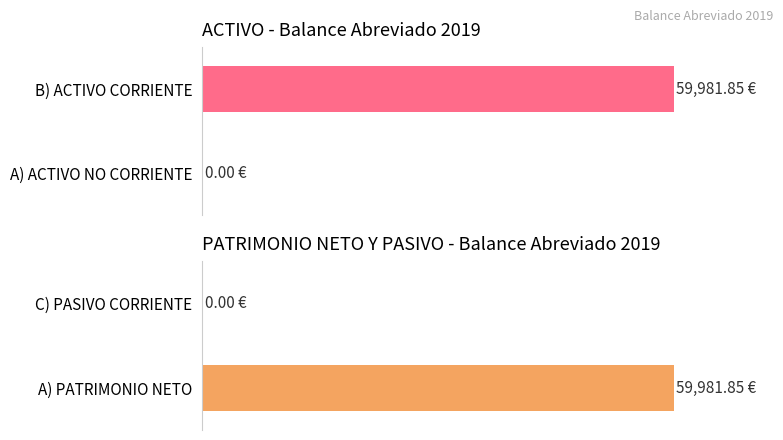

Does the chart contain stacked bars?

No